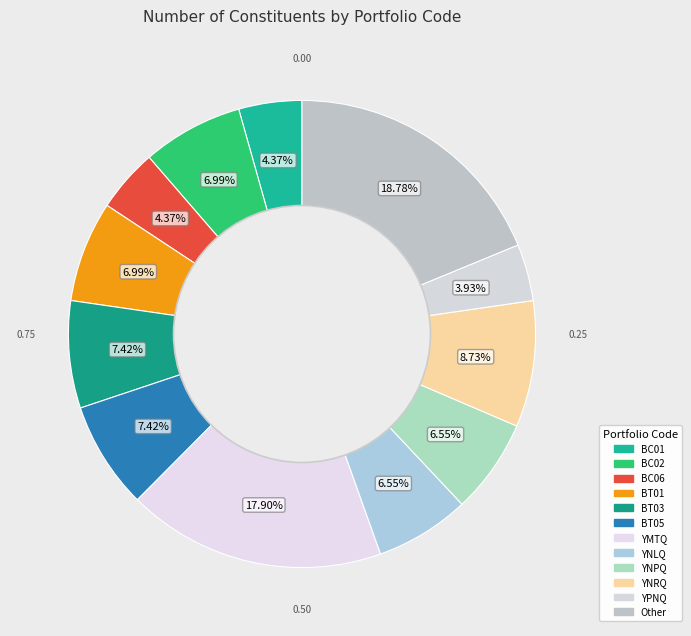

Does any single category account for the majority?

No